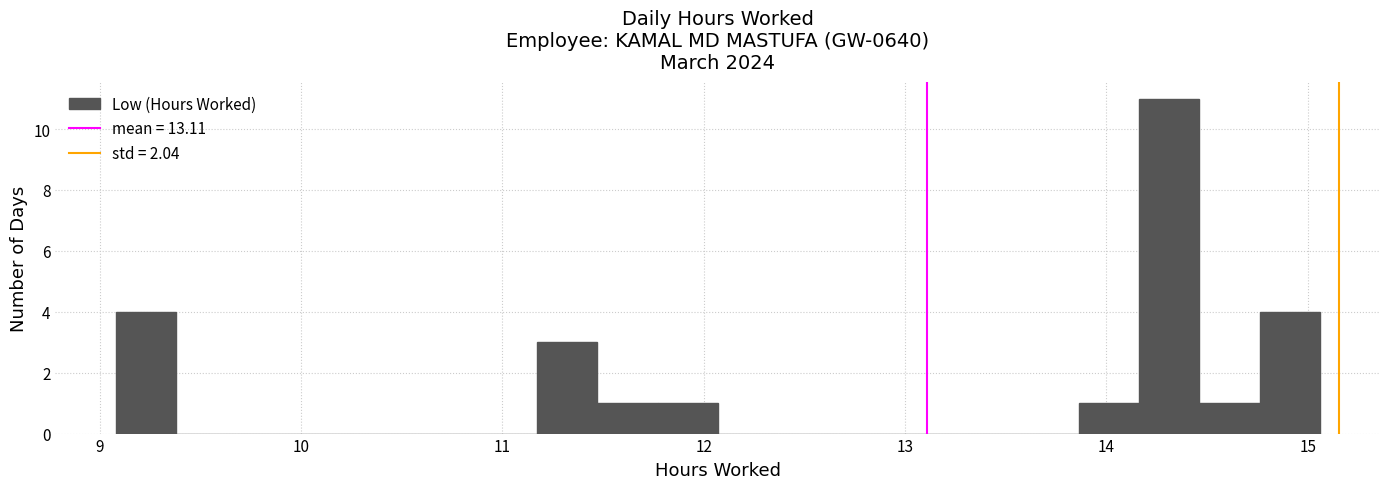

Read against the x-axis, roughly where is the centre of the tallest bar?

14.3